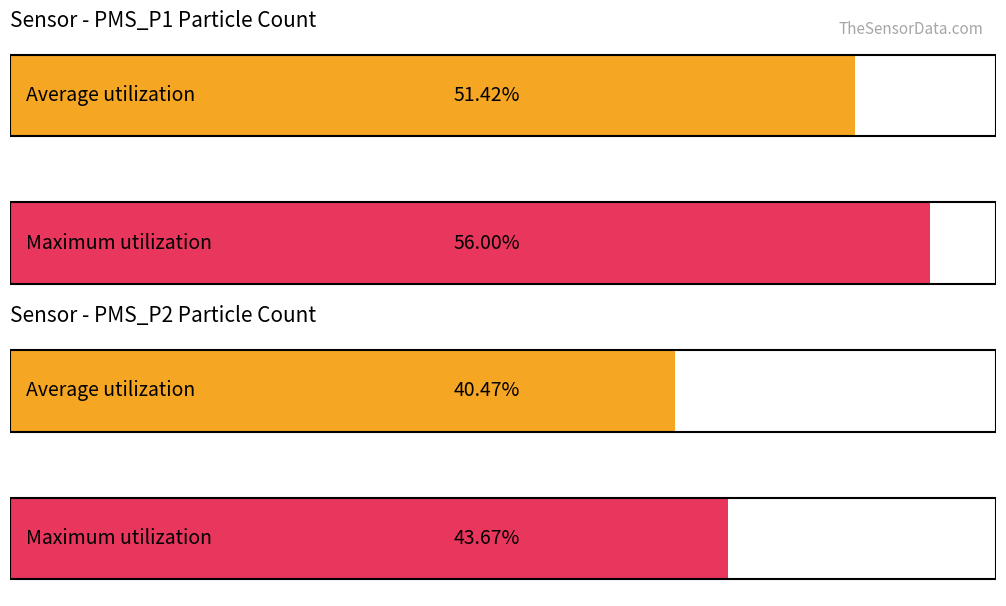

At 00:25, list the series in order from largest to smallest.

PMS_P1, PMS_P2